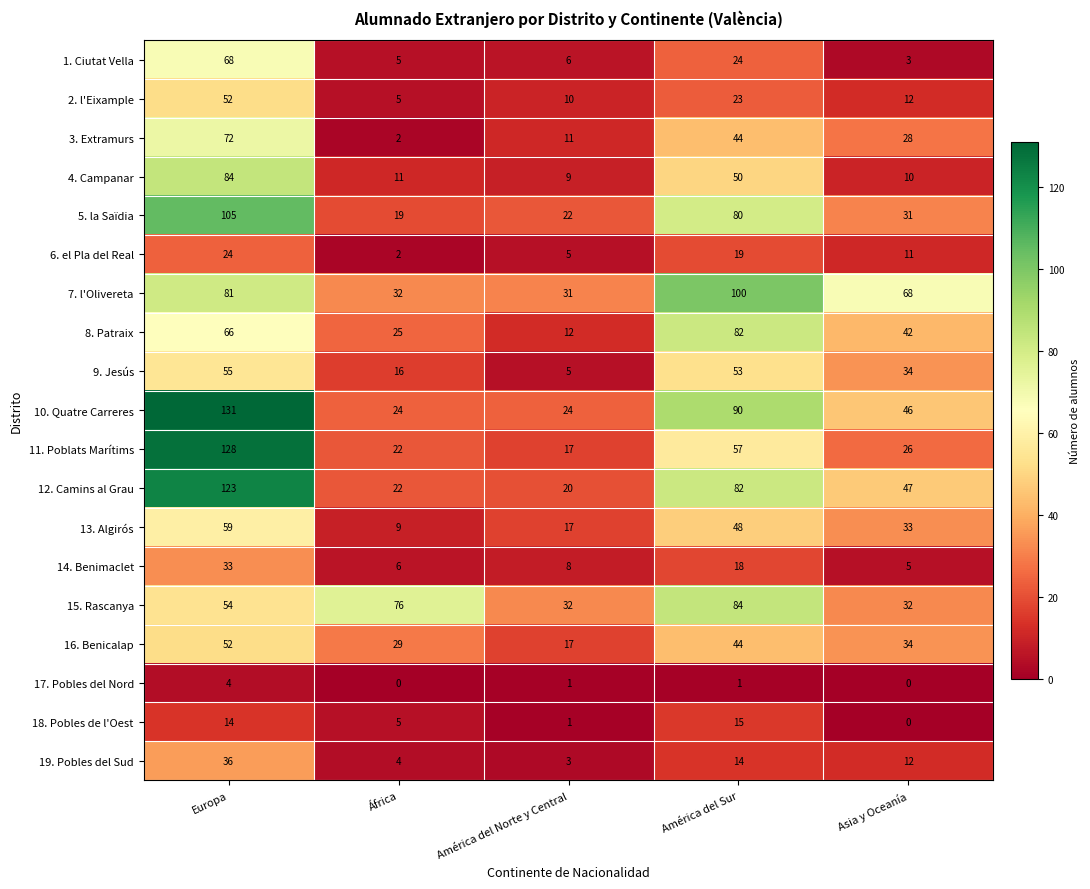

Which series has the largest range (max minus min)?

11. Poblats Marítims